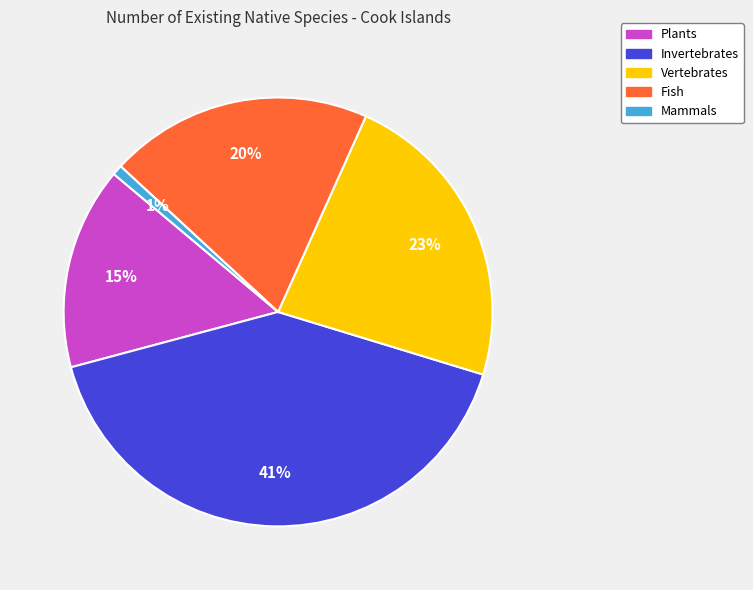

Which category has the biggest portion of the pie?

Invertebrates